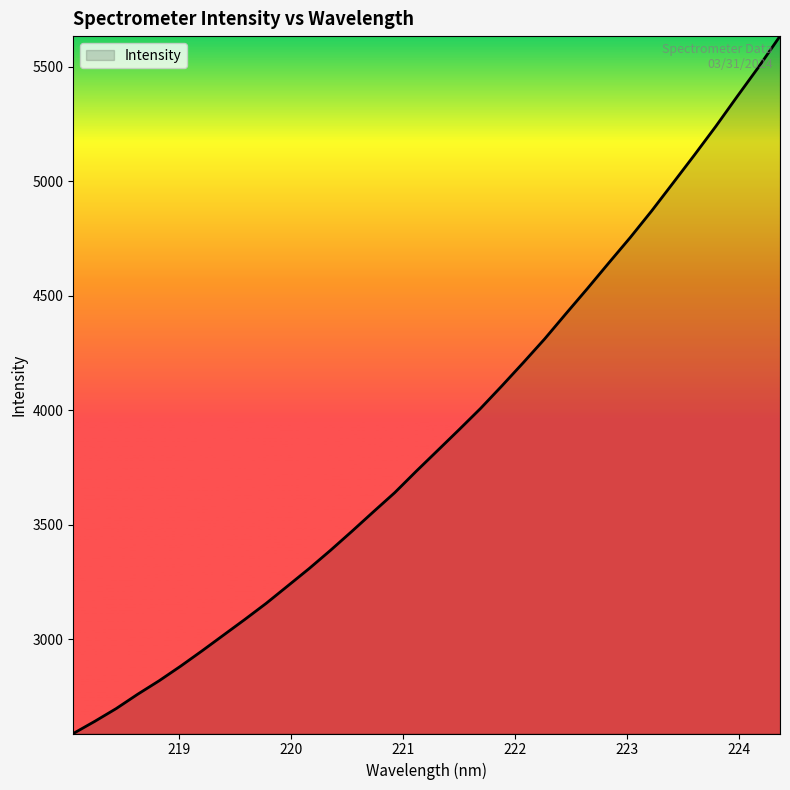

What is the minimum value shown in the chart?

2588.9